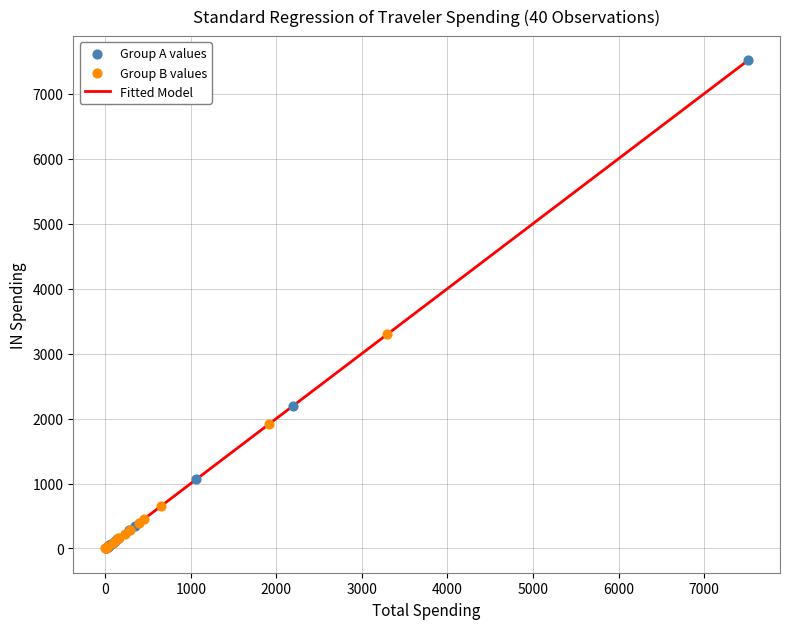

Which series reaches the maximum Y coordinate?

Group A values